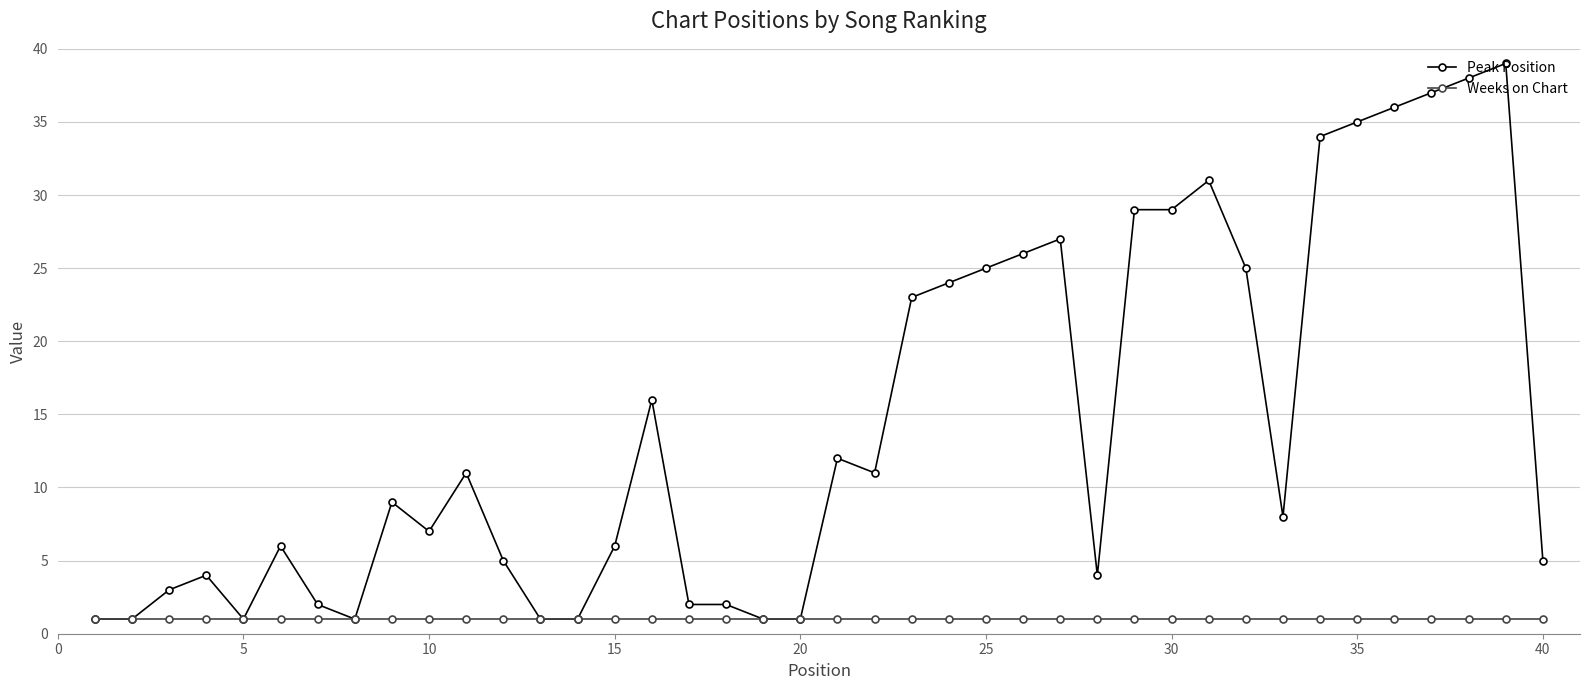

What is the sum of all Weeks on Chart values?

40